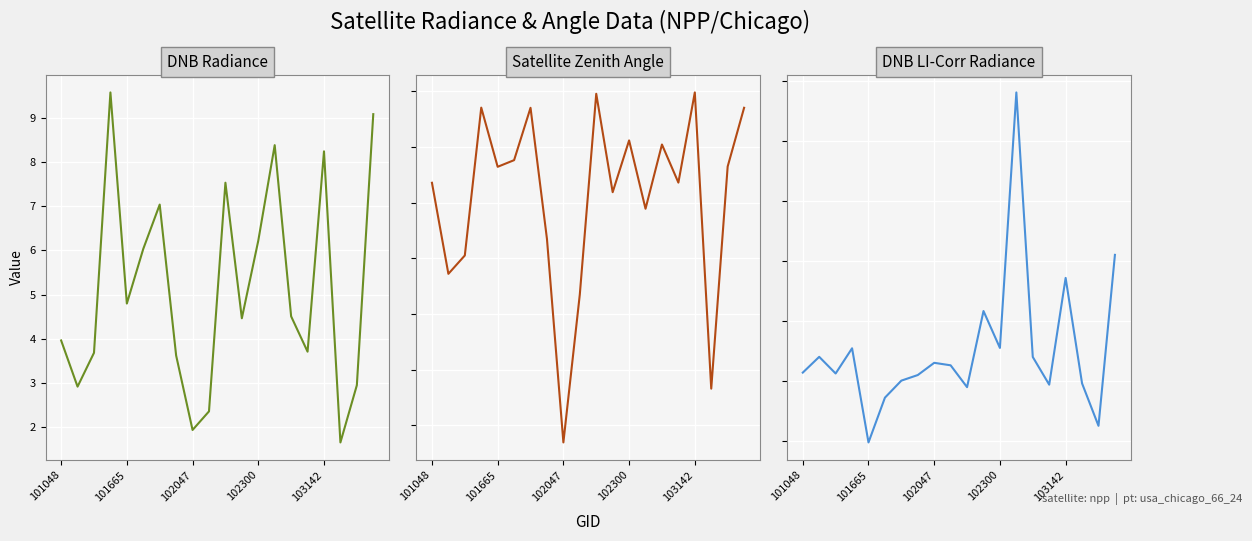

Which series has the widest spread of values?

Satellite Zenith Angle